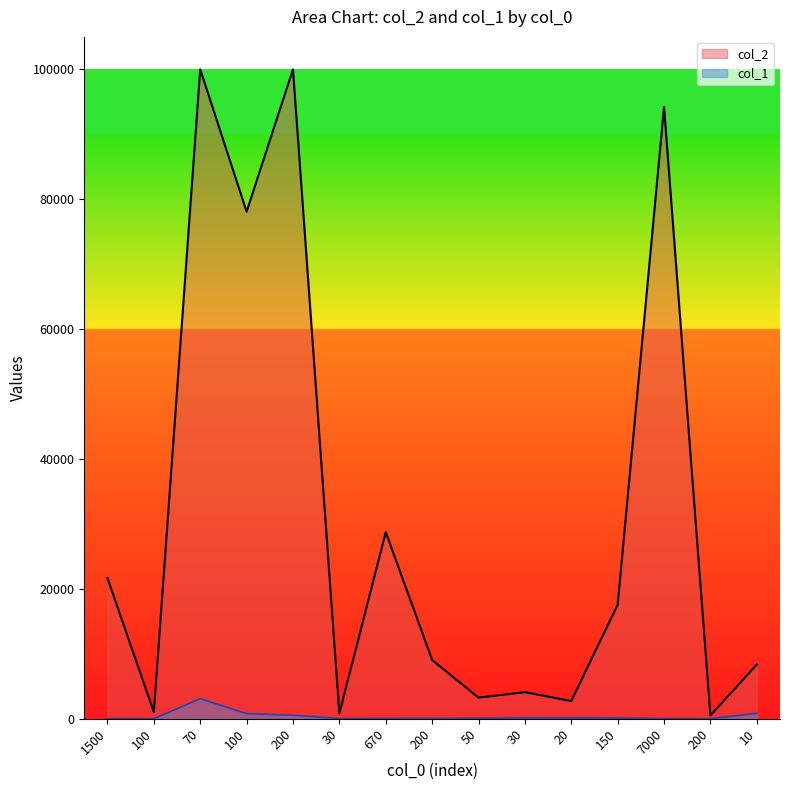

What value does the data have at 200?

544.6